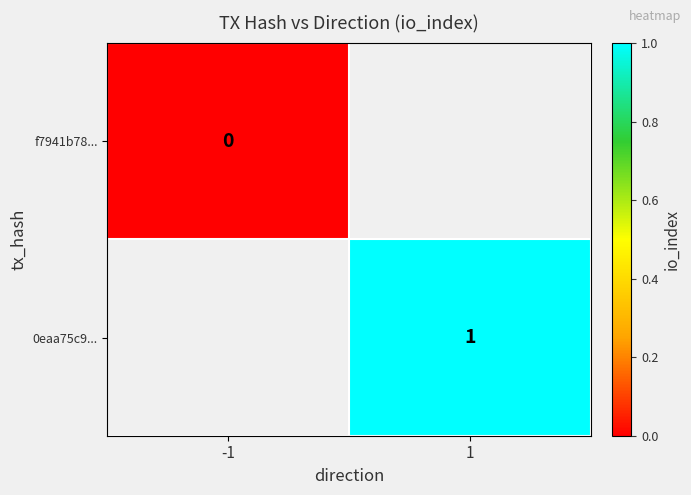

Which has a higher value, -1 or 1?

1